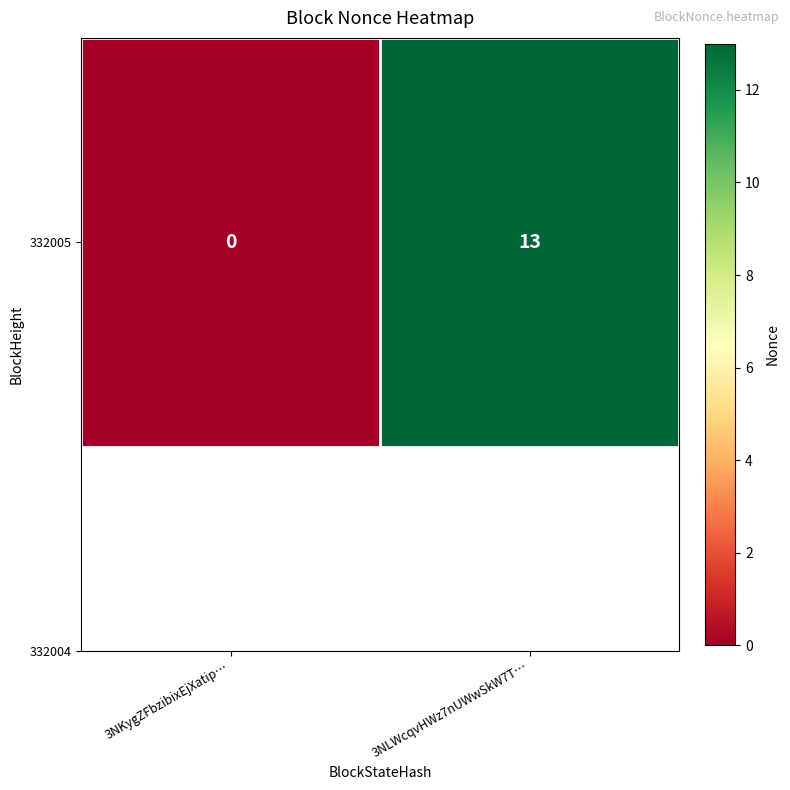

What is the difference between the maximum and minimum values?

13